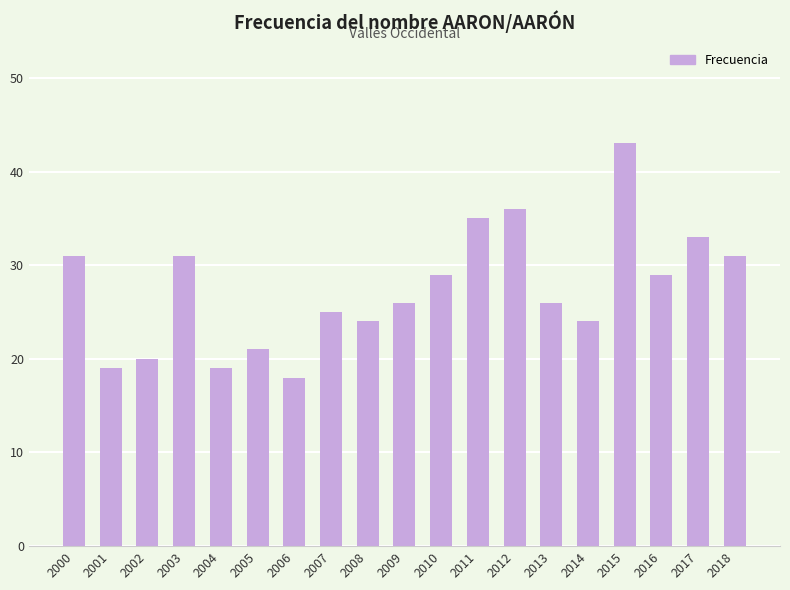

Count the number of data series in this chart.

1